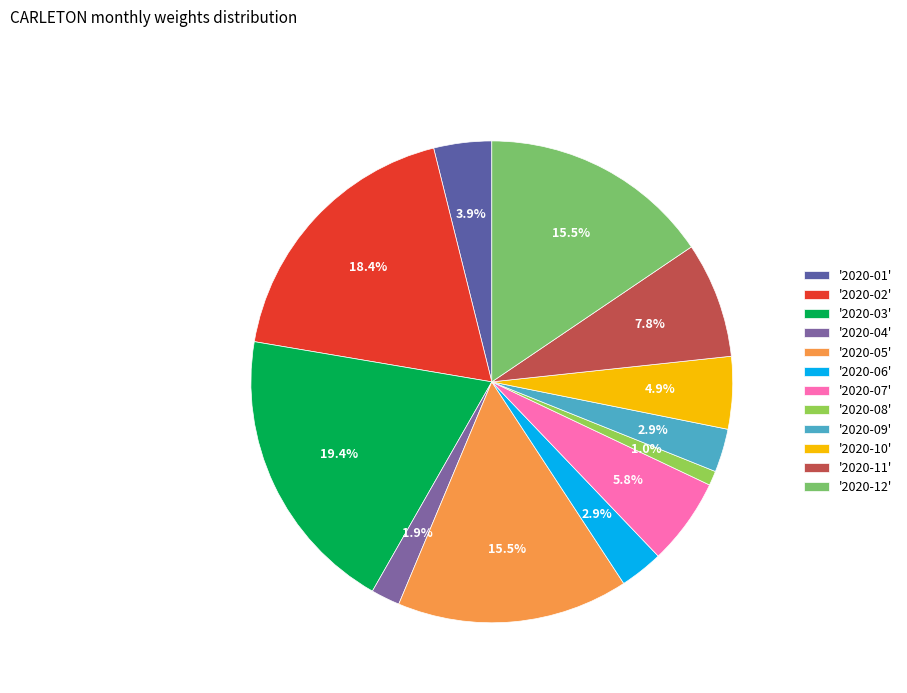

How many slices are in this pie chart?

12